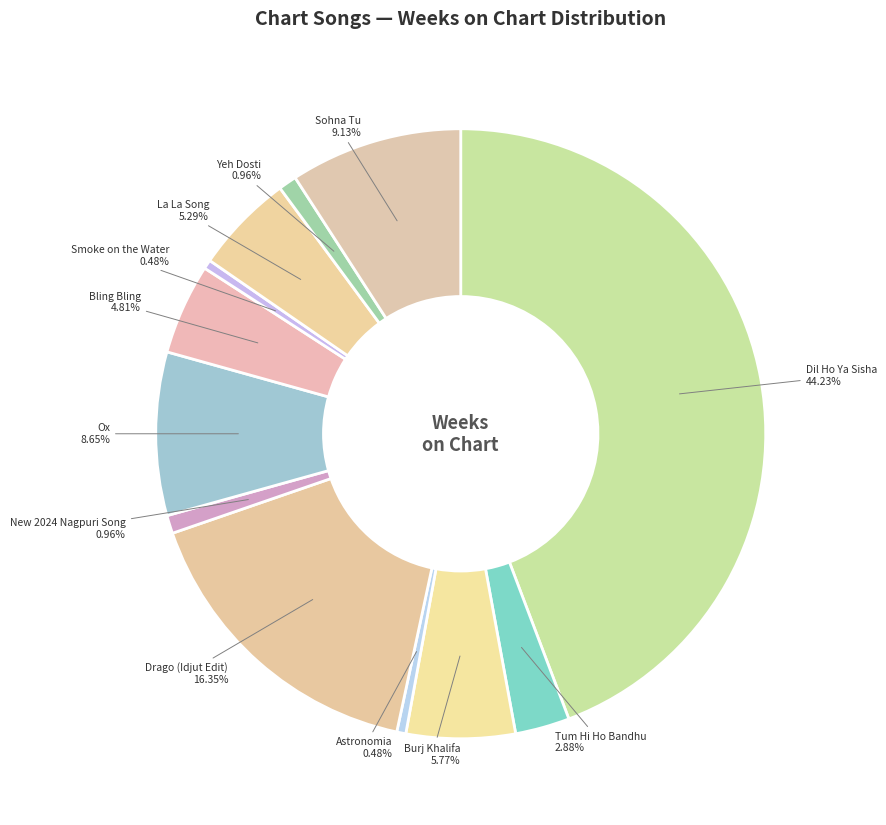

How many segments does this pie chart have?

12